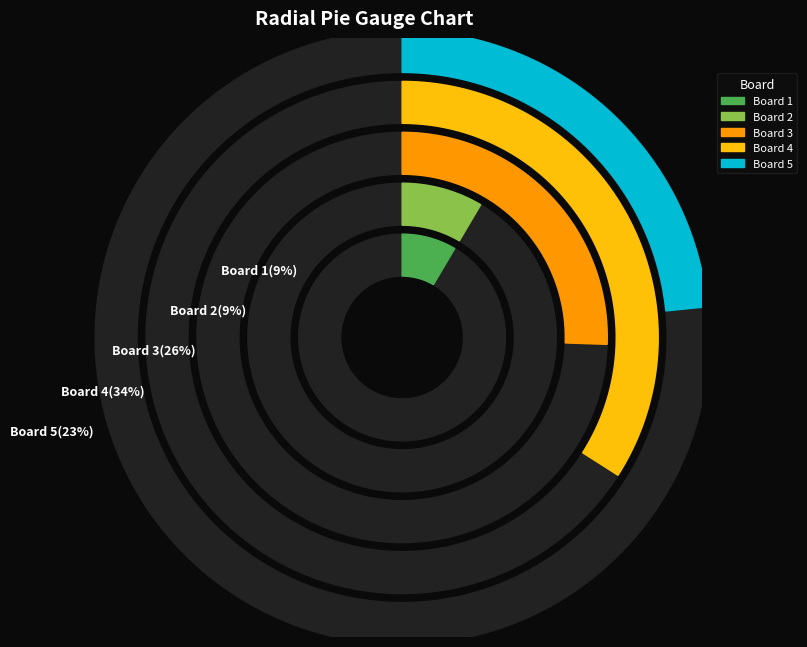

True or false: Board 4 accounts for 27% of the total.

False